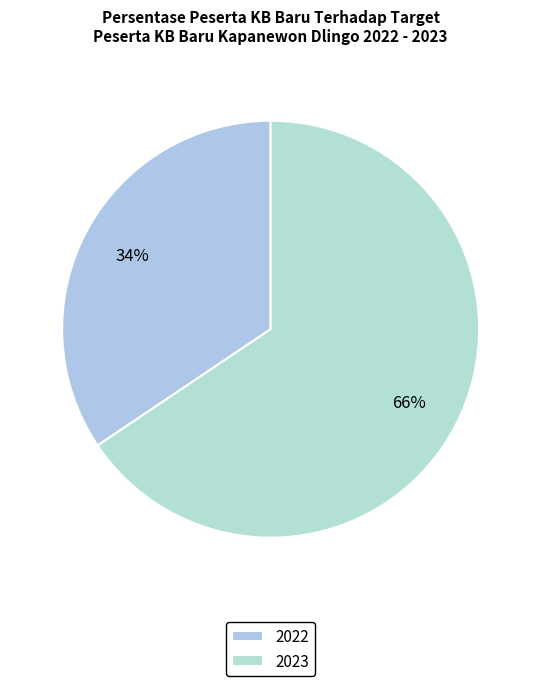

Does 2023 account for over 50% of the chart?

Yes